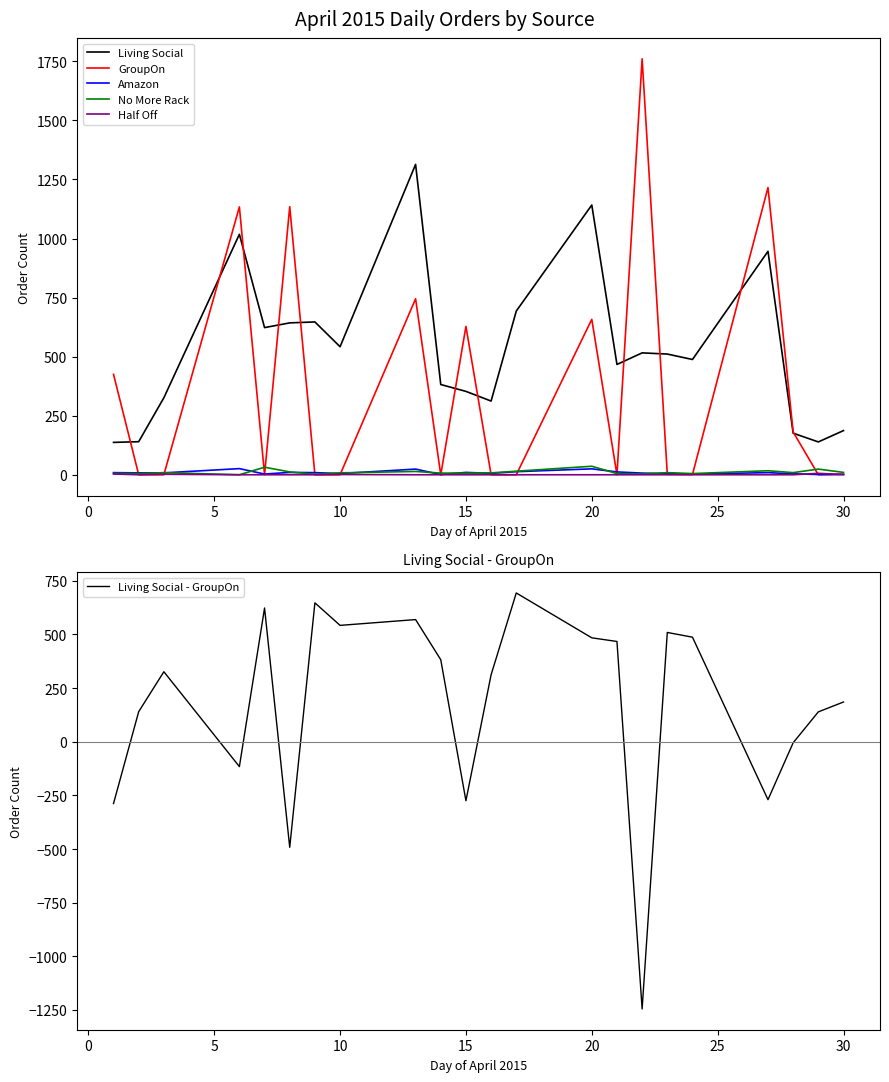

What is the lowest value of the Living Social - GroupOn series?

-1245